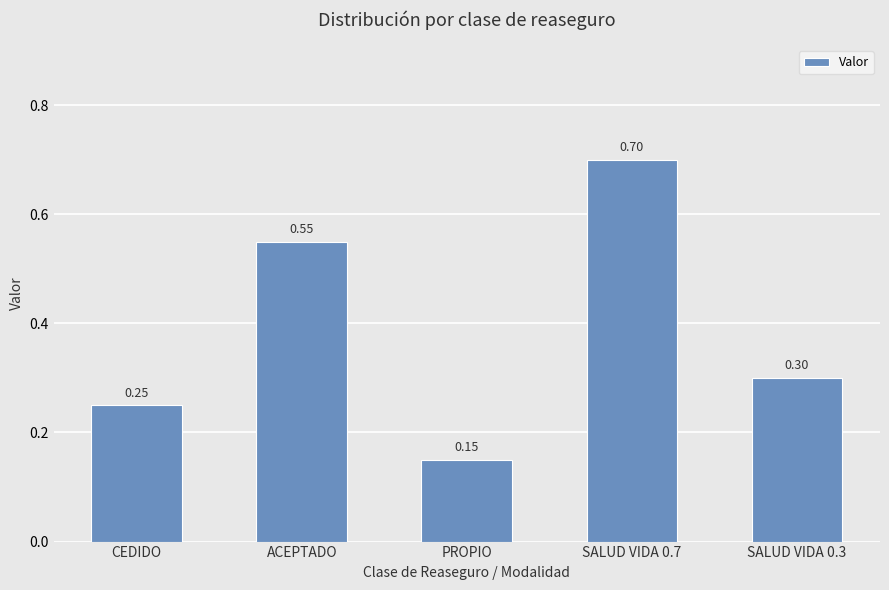

Which has a higher value, PROPIO or CEDIDO?

CEDIDO